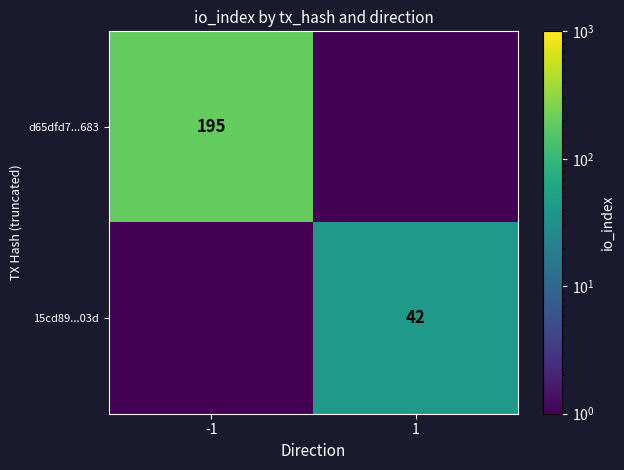

At which category does the chart reach its minimum across all series?

1